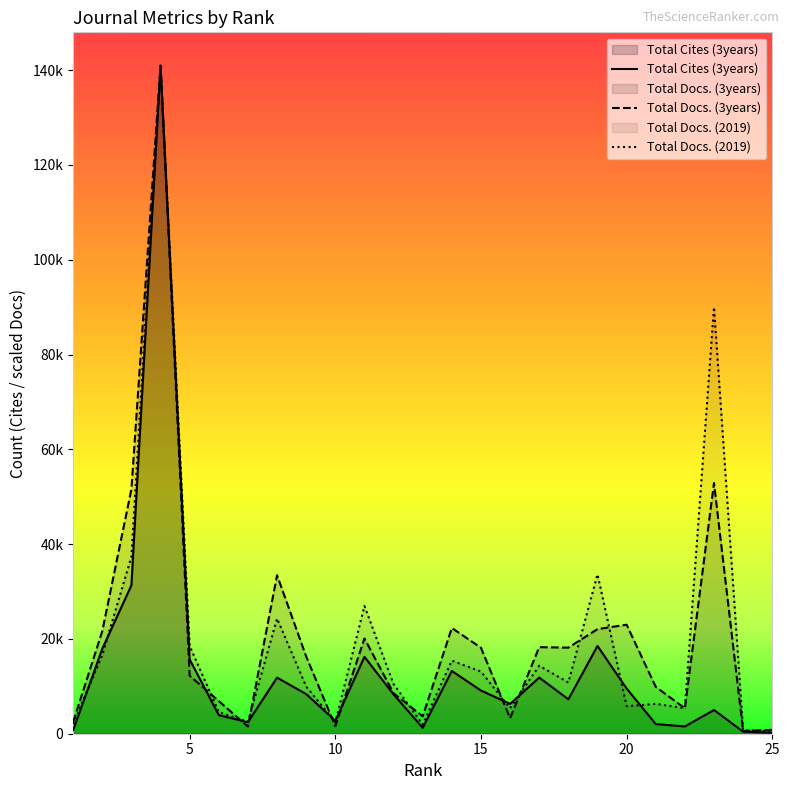

True or false: Total Cites (3years) has a value of 8092.6 at 23.

False